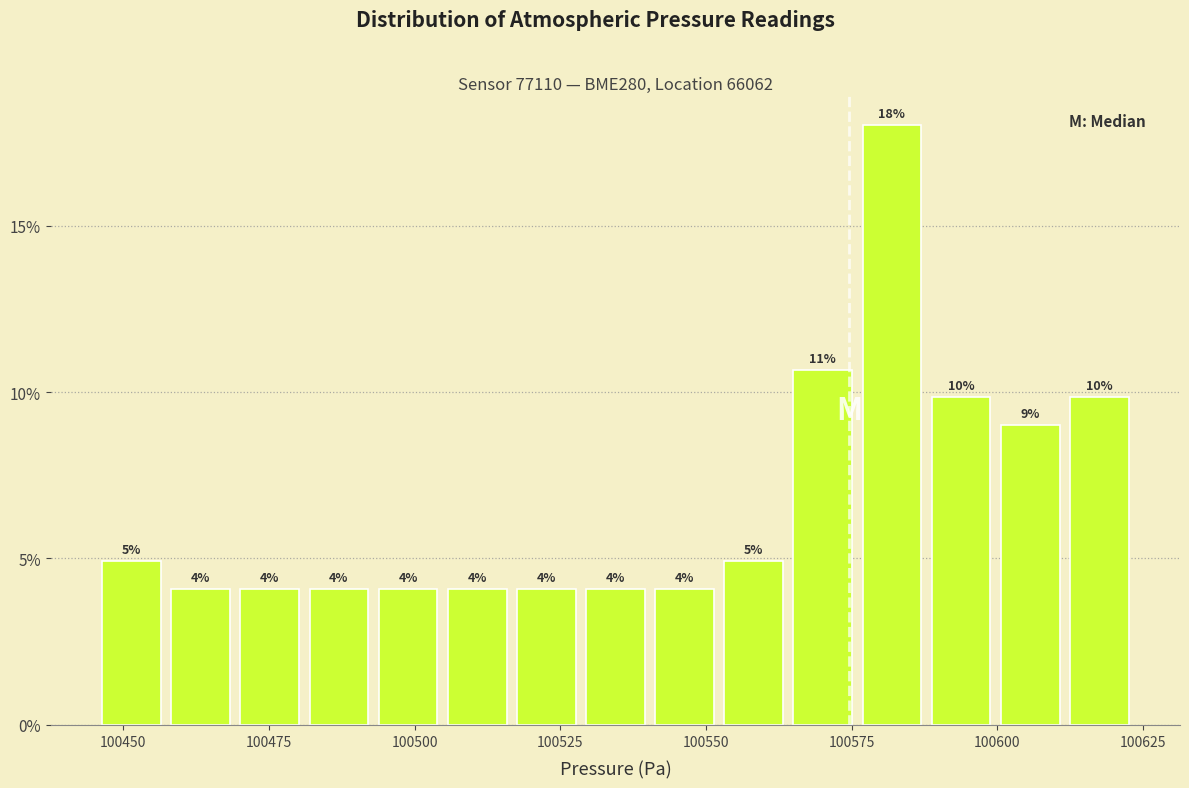

Around what value on the x-axis is the tallest bar? Give the approximate position of its centre, as read against the axis.

100580